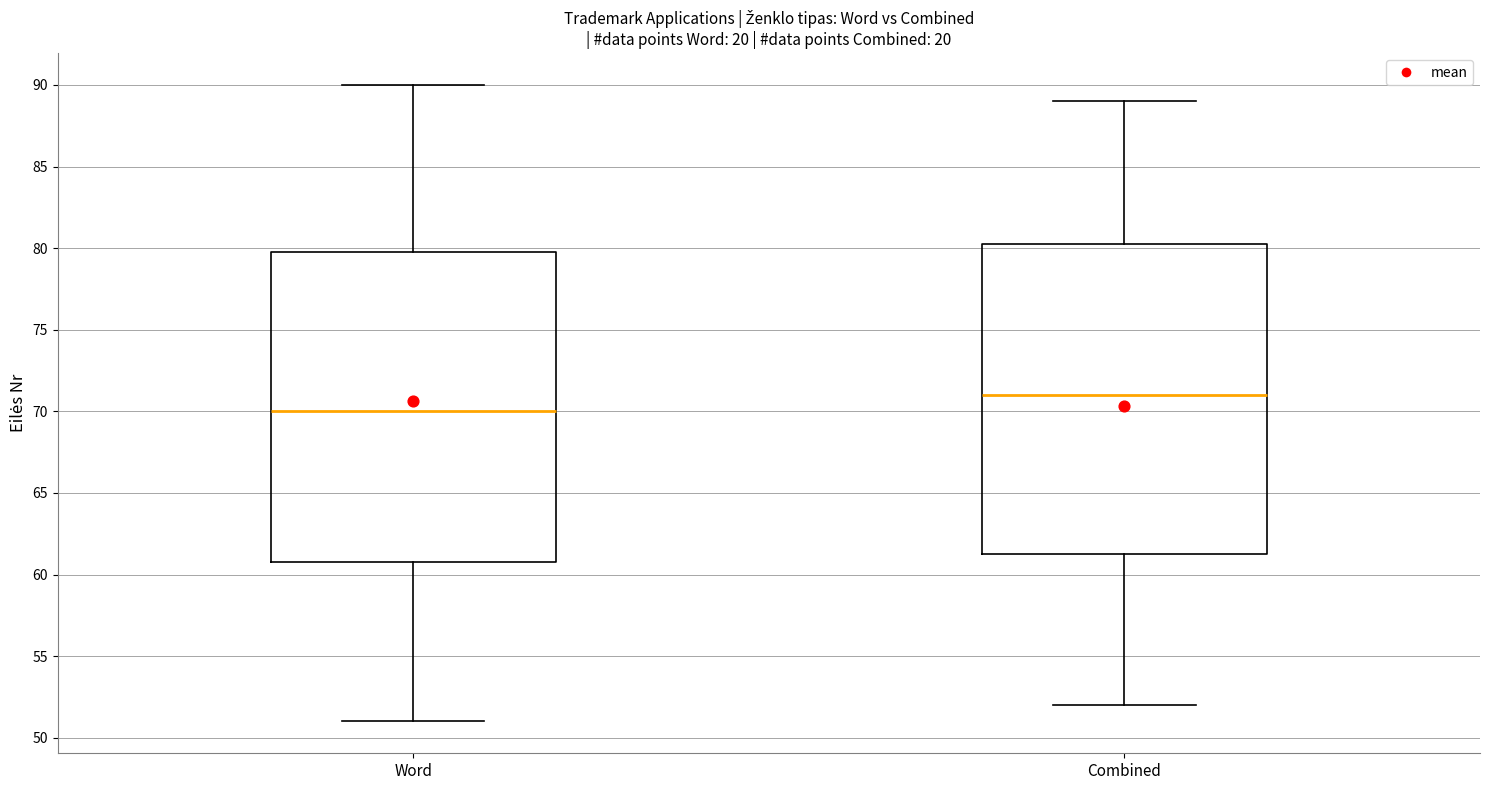

Where does the upper whisker of the box for Word end on the y-axis? The values are not printed on the chart, so give them approximately, as read against the axis.

90.0